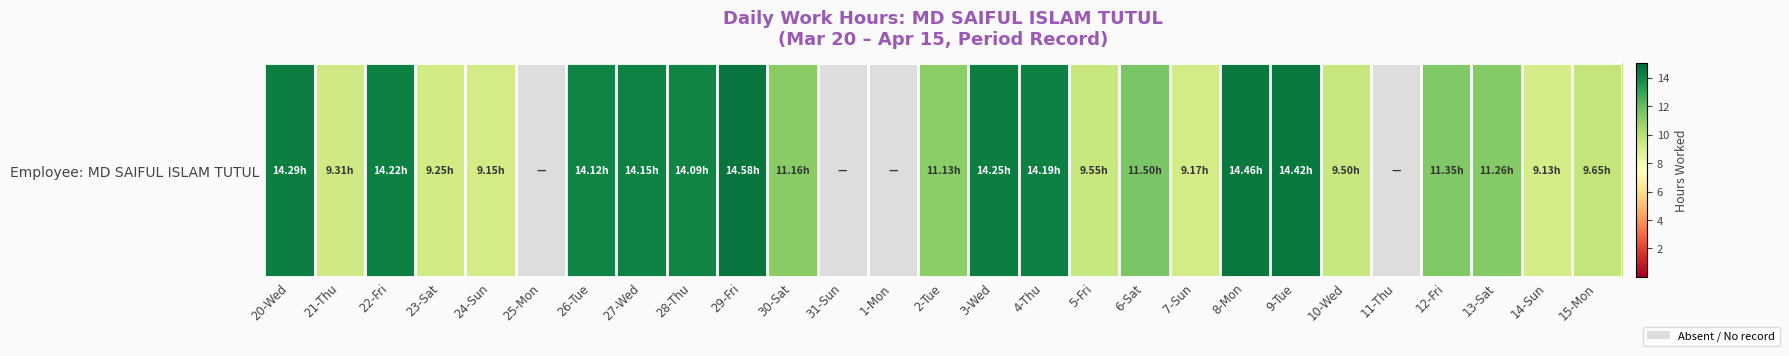

Where does the data first go above 11?

20-Wed